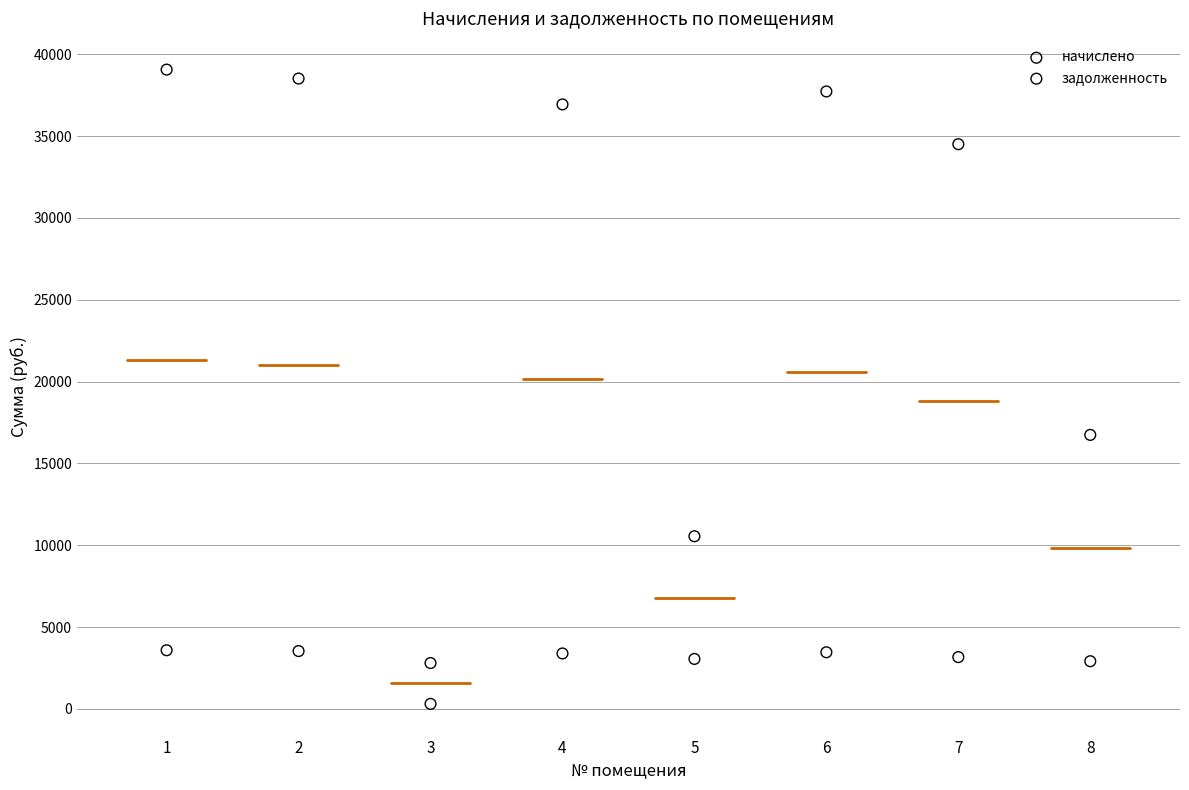

Across all series, what Y value is closest to 19688?

16745.7